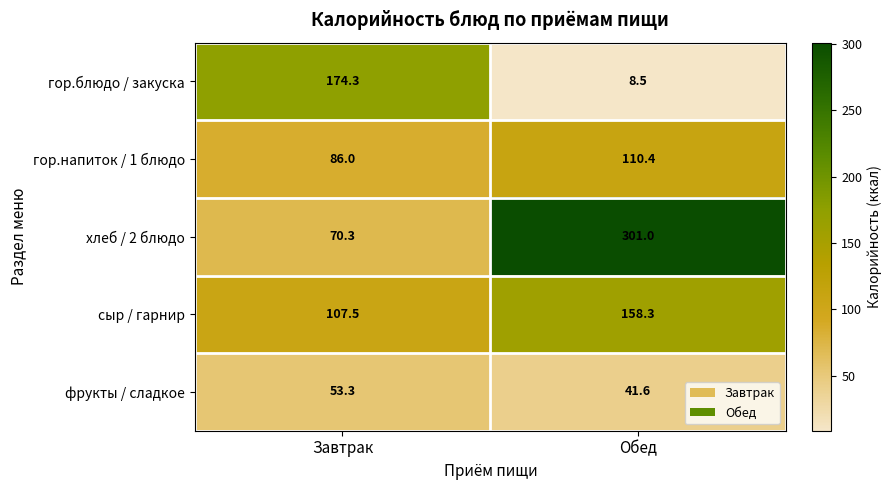

What is the total value across all series at Обед?

619.8